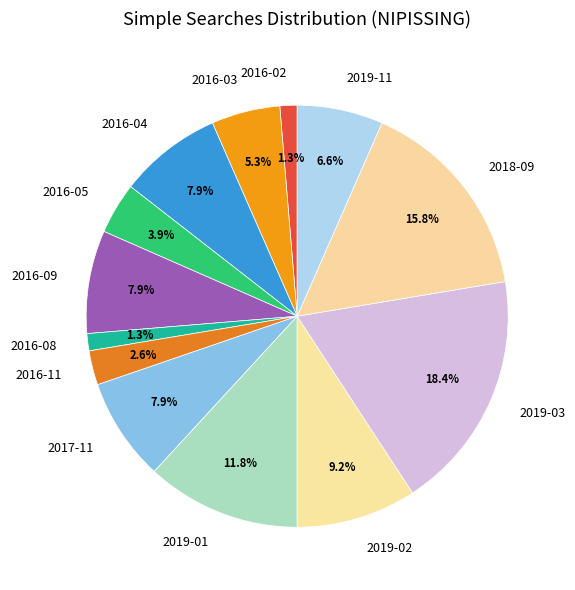

What portion of the pie excludes 2016-03?

94.7%